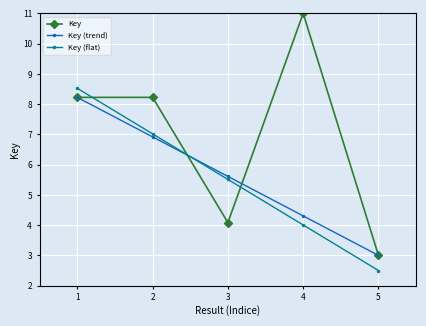

How many lines are shown in the chart?

3